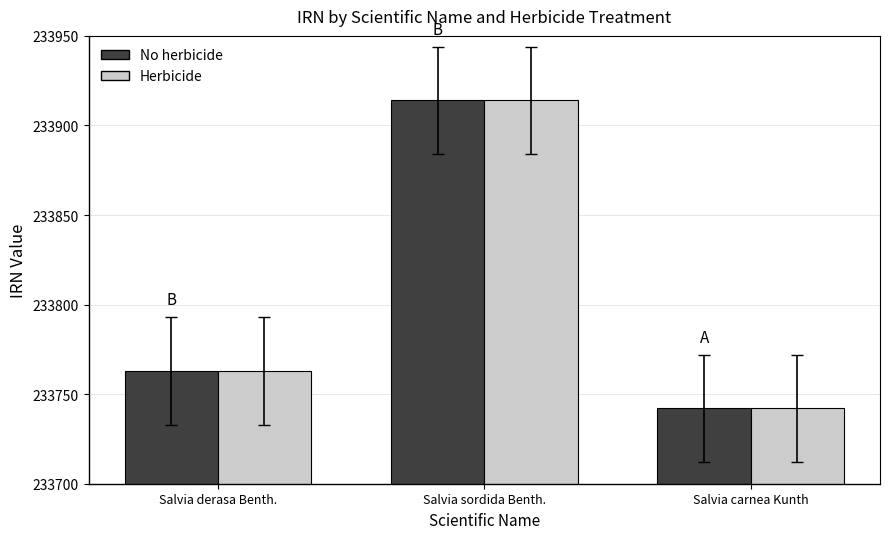

How many distinct data groups are displayed?

2